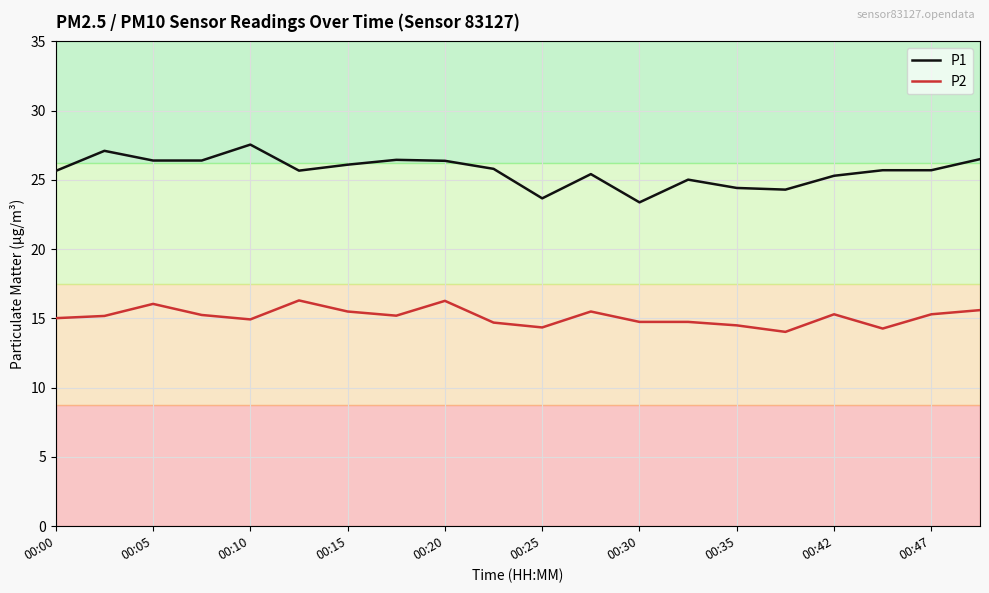

What is the highest value of the P2 series?

16.3